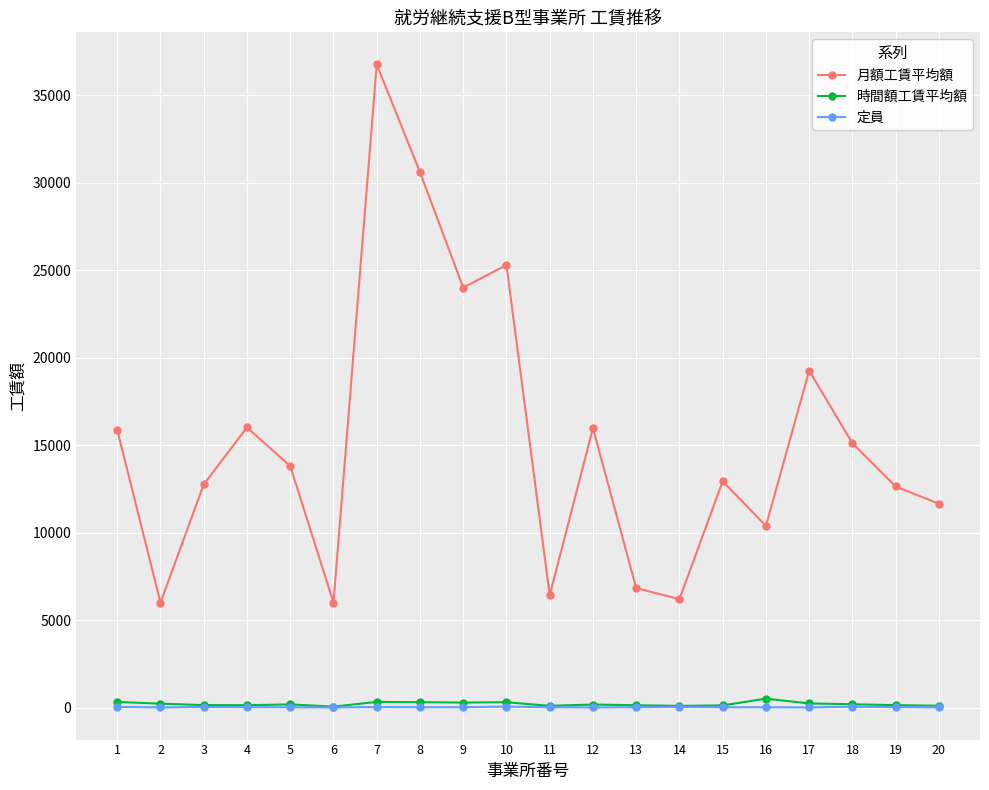

True or false: 時間額工賃平均額 and 月額工賃平均額 cross at least once.

False